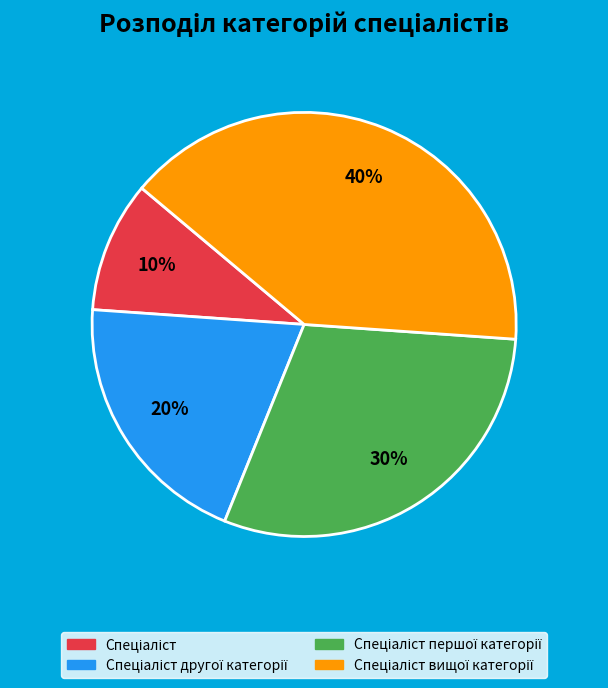

To the nearest percent, what is the average slice percentage?

25%